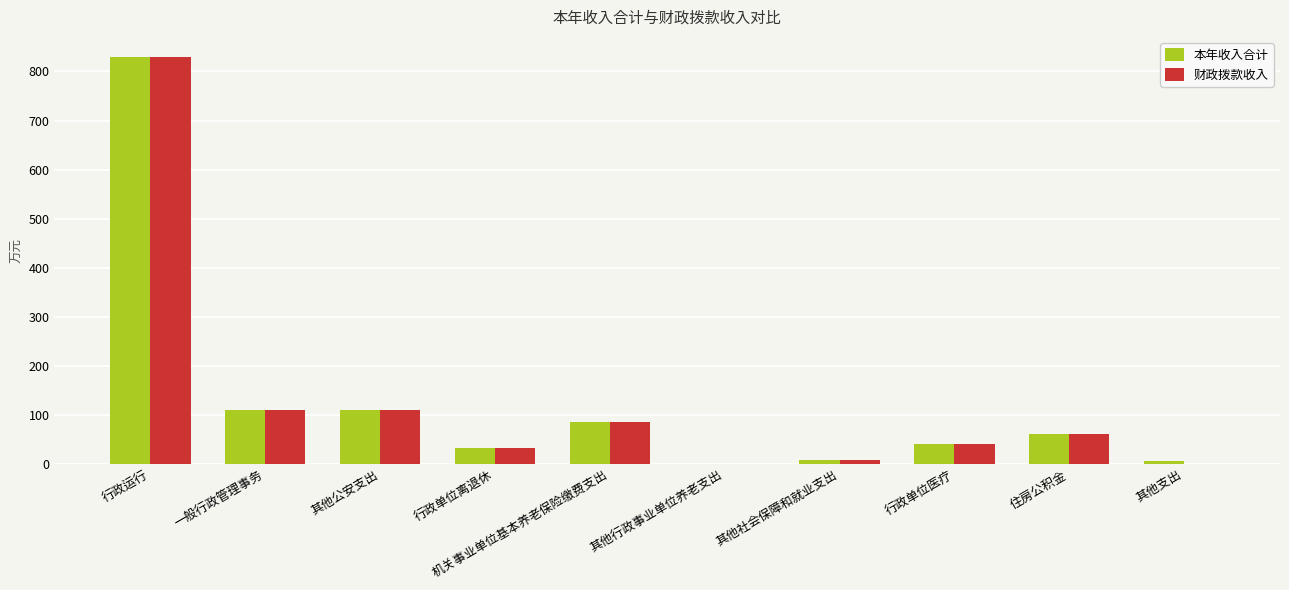

At which category is the sum across all series the highest?

行政运行